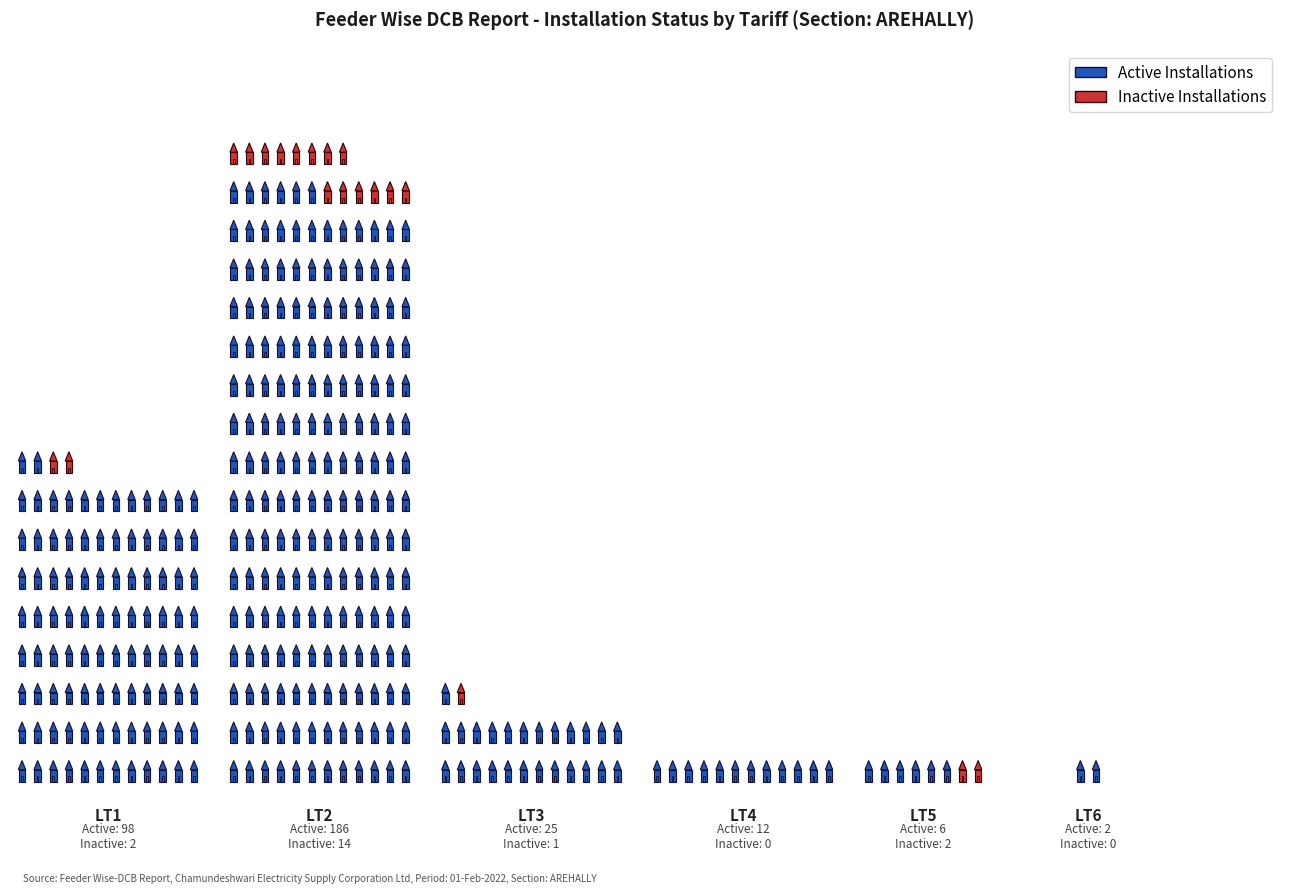

Reading left to right, transcribe all the data shown in this chart.

Active Installations: LT1=98	LT2=186	LT3=25	LT4=12	LT5=6	LT6=2
Inactive Installations: LT1=2	LT2=14	LT3=1	LT4=0	LT5=2	LT6=0